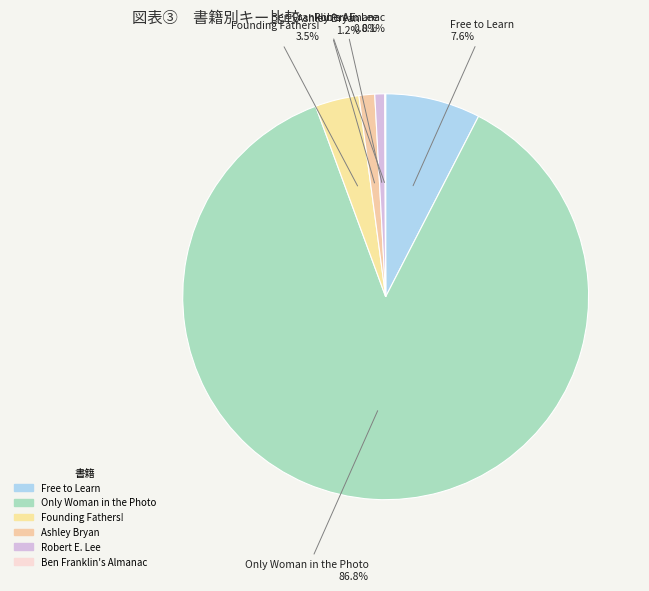

What percentage is the Free to Learn slice, to the nearest percent?

8%